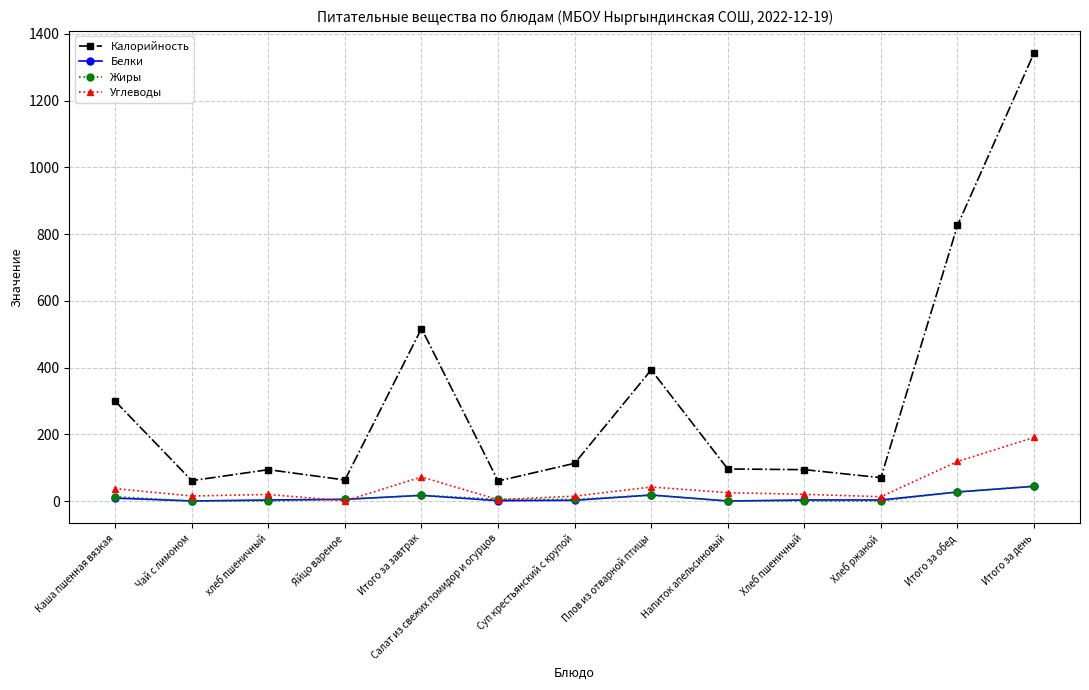

True or false: Жиры has a value of 0.0 at Хлеб пшеничный.

True